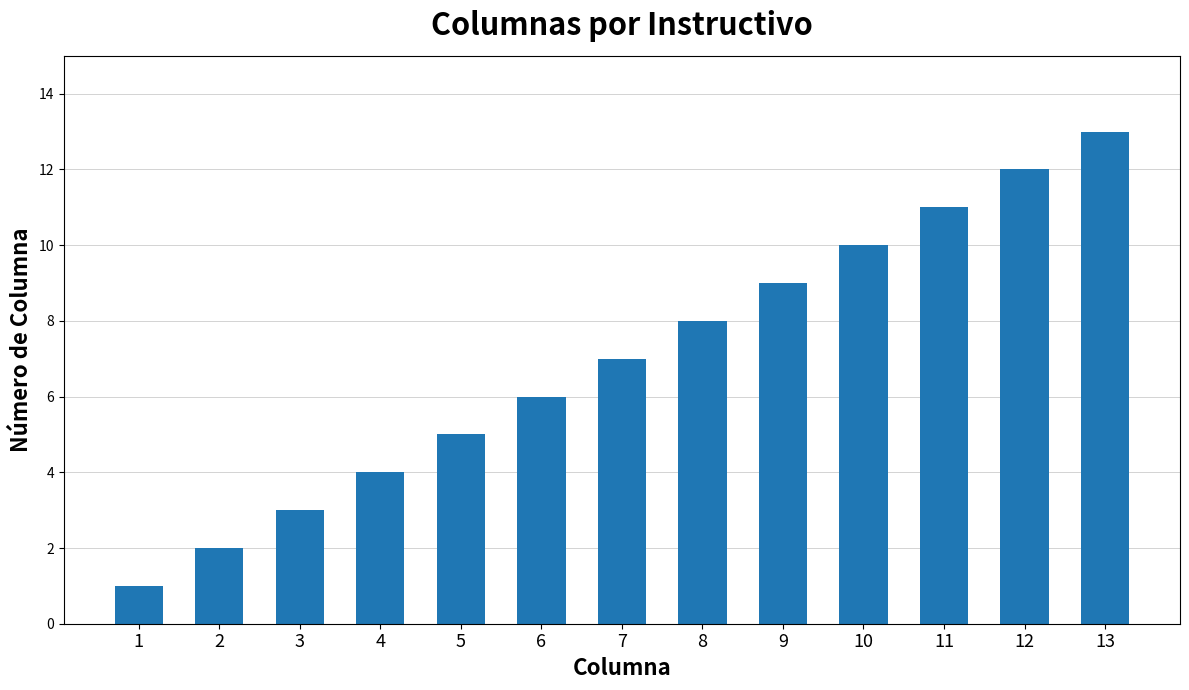

List the labels in order of value, smallest first.

1, 2, 3, 4, 5, 6, 7, 8, 9, 10, 11, 12, 13